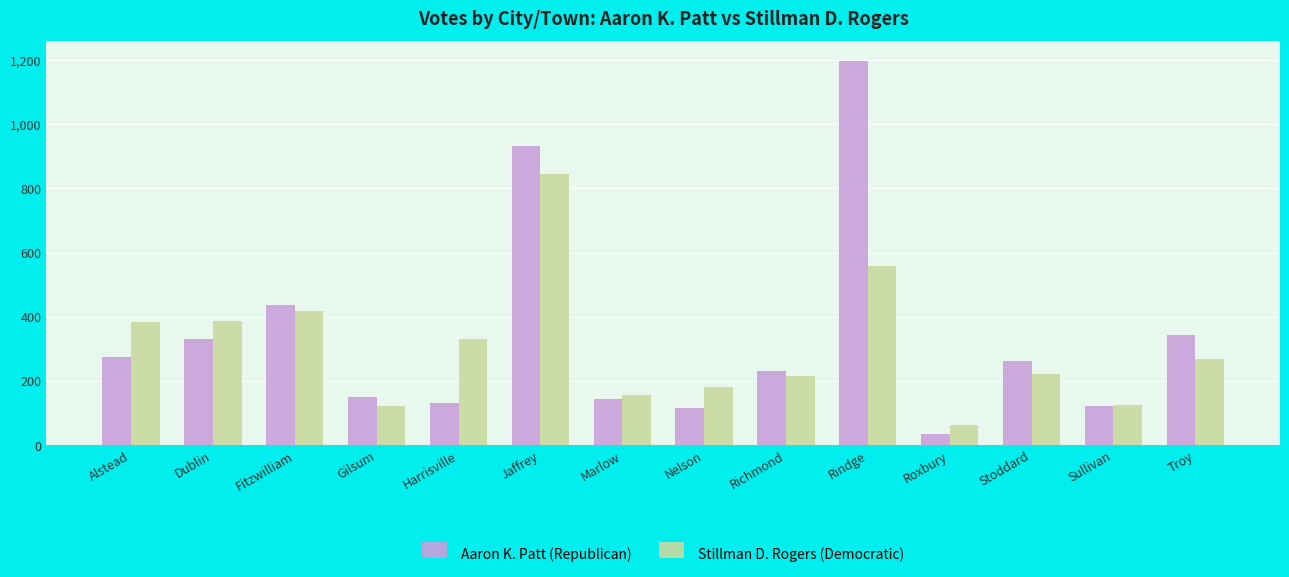

Rank the series at Nelson from lowest to highest value.

Aaron K. Patt (Republican), Stillman D. Rogers (Democratic)